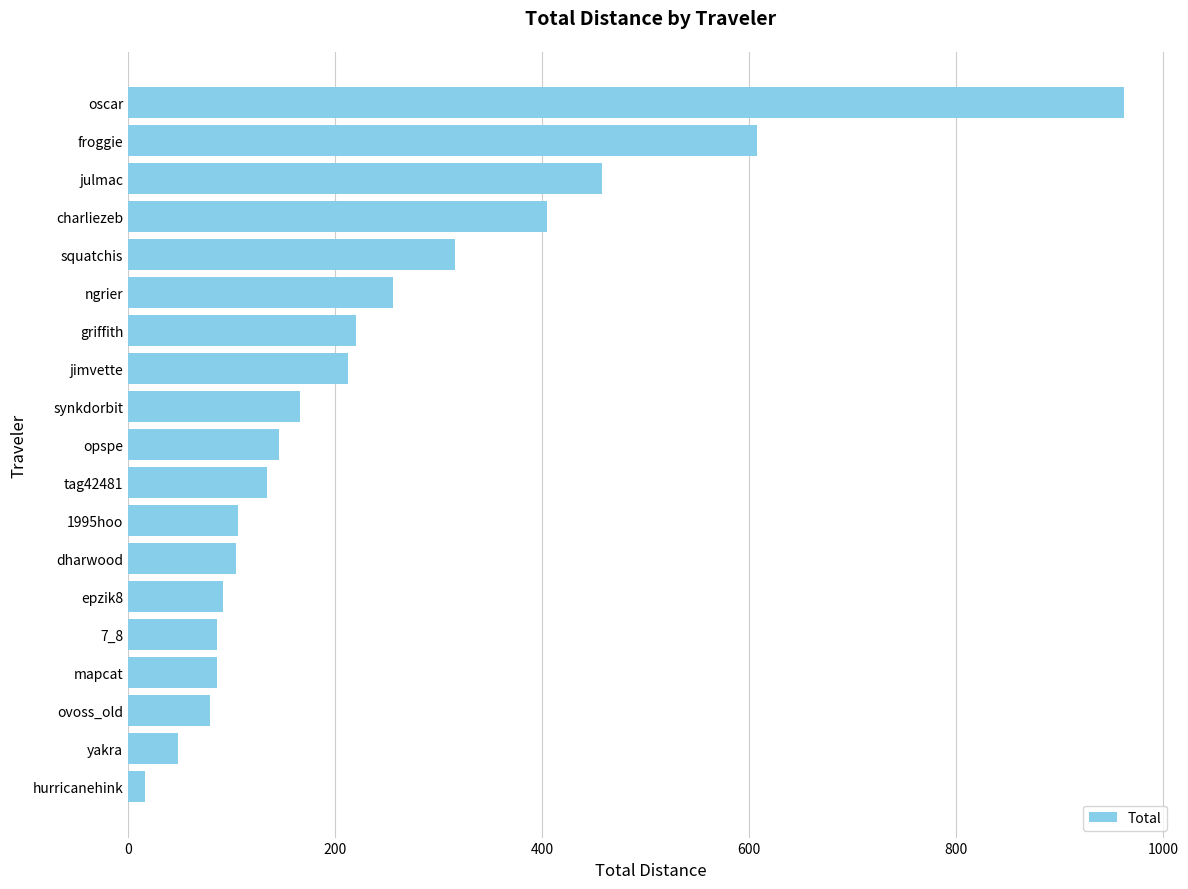

What is the difference between the maximum and minimum values?

945.7